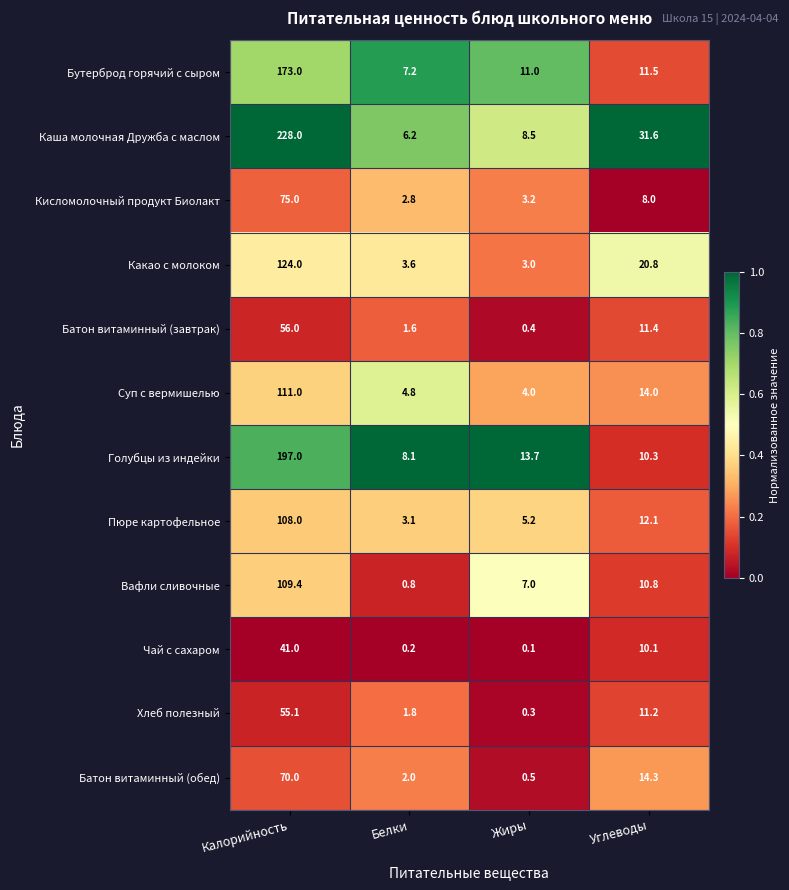

What is the total value across all series at Углеводы?

166.1